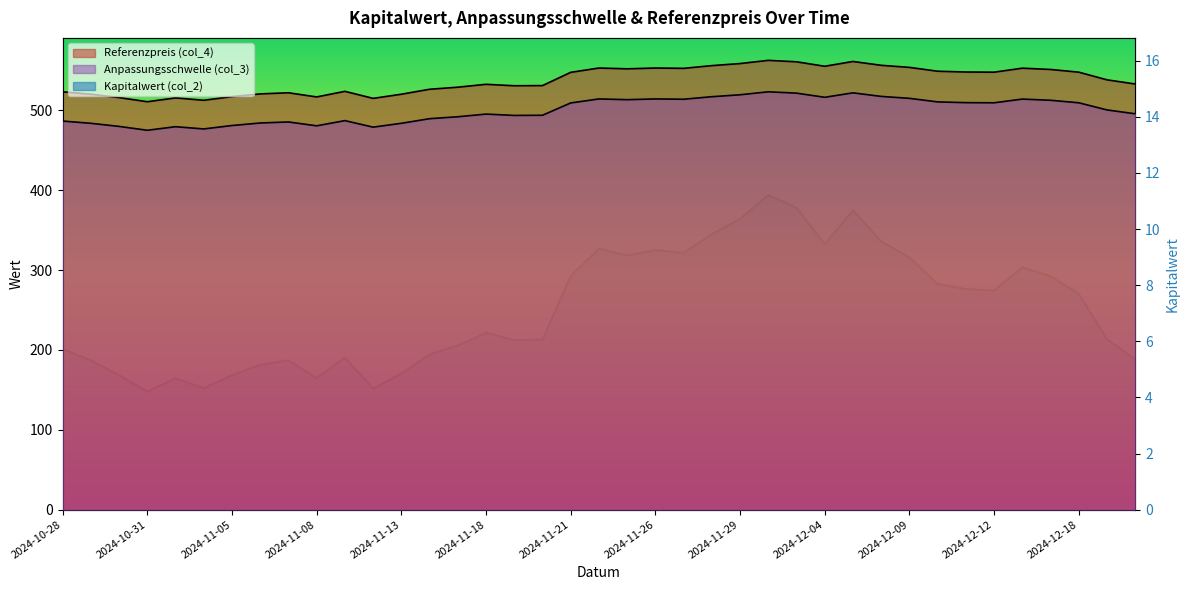

What is the greatest value displayed?

562.6